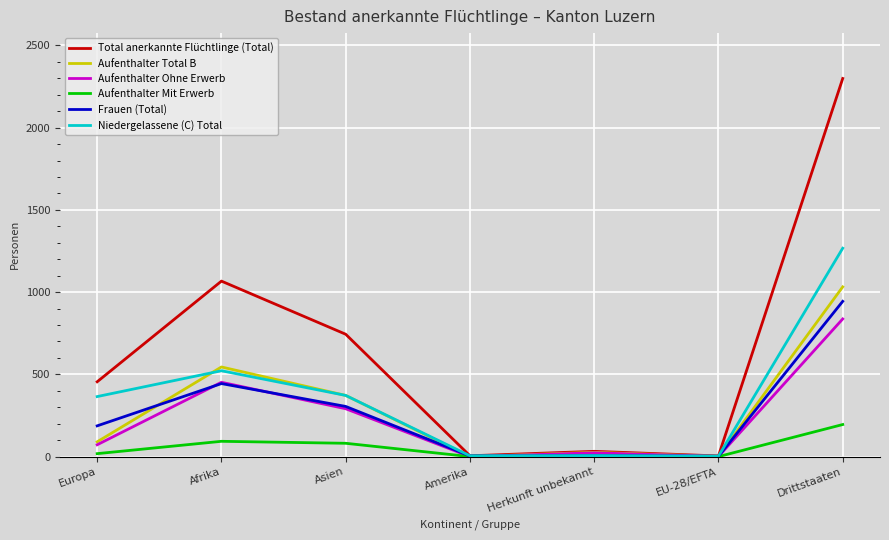

What is the total value across all series at Amerika?

14